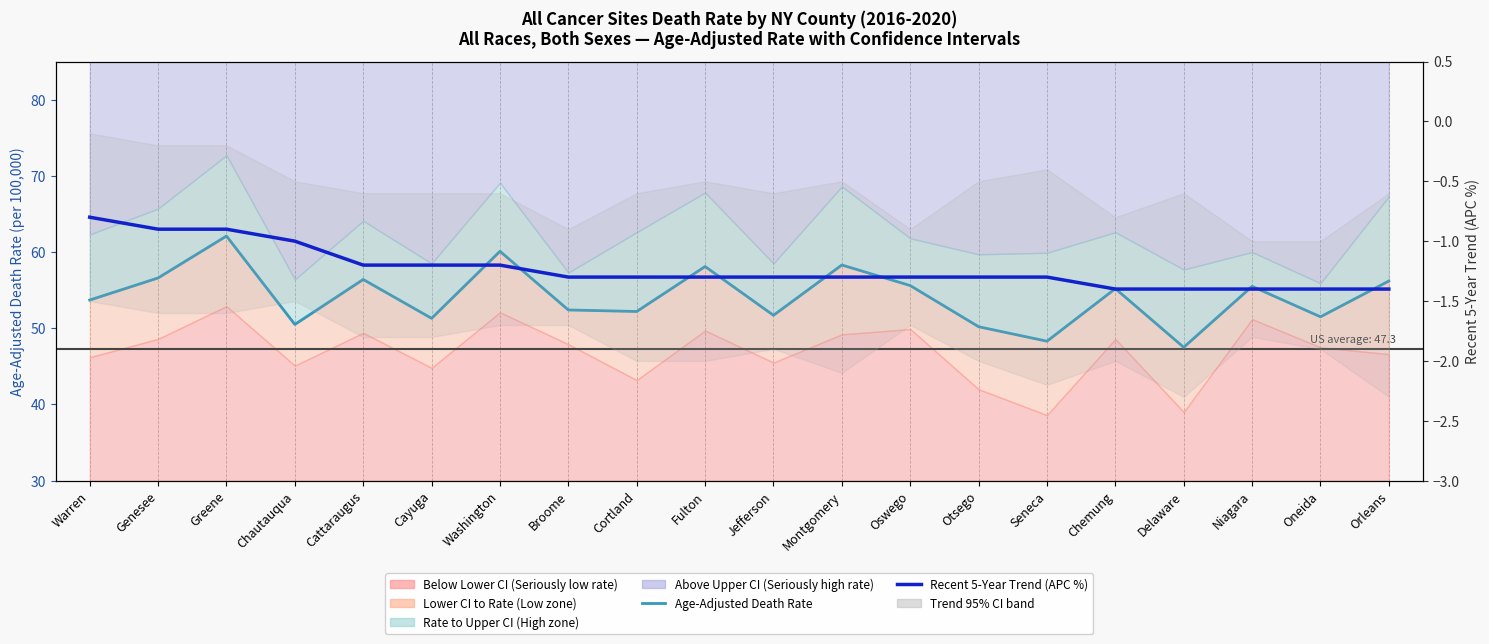

How many values in the Recent 5-Year Trend (APC) series are below -1?

16